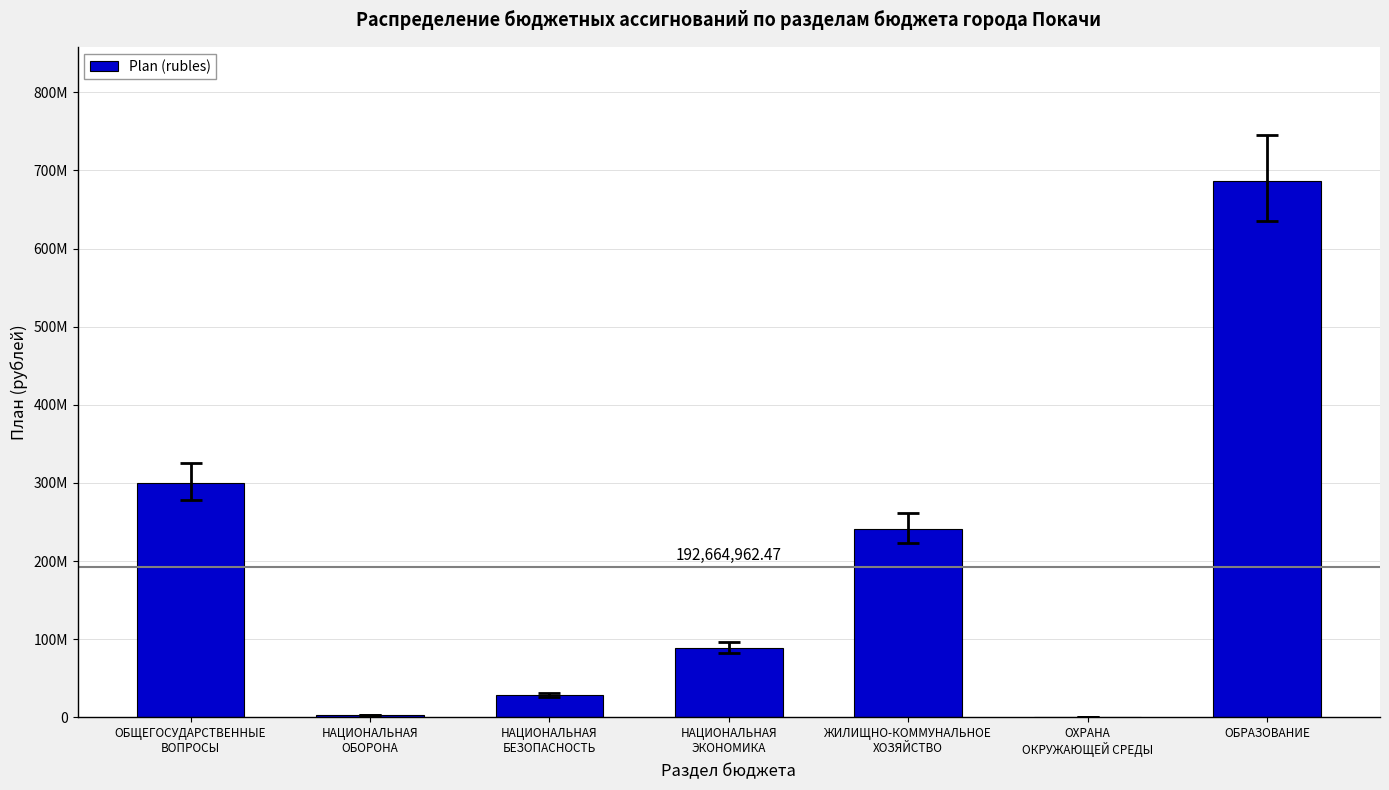

List the labels in order of value, smallest first.

ОХРАНА
ОКРУЖАЮЩЕЙ СРЕДЫ, НАЦИОНАЛЬНАЯ
ОБОРОНА, НАЦИОНАЛЬНАЯ
БЕЗОПАСНОСТЬ, НАЦИОНАЛЬНАЯ
ЭКОНОМИКА, ЖИЛИЩНО-КОММУНАЛЬНОЕ
ХОЗЯЙСТВО, ОБЩЕГОСУДАРСТВЕННЫЕ
ВОПРОСЫ, ОБРАЗОВАНИЕ